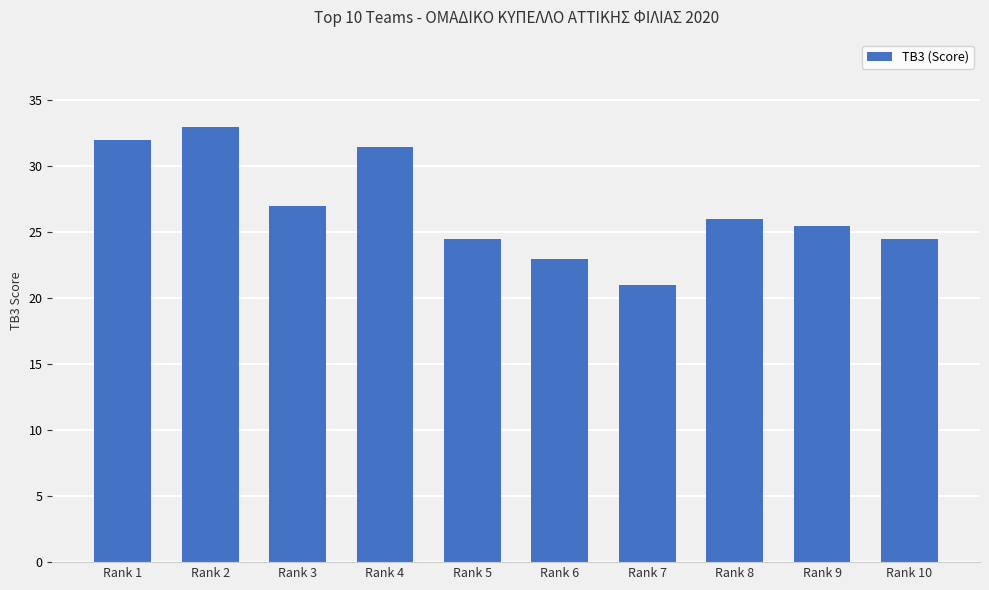

Reading left to right, list all the values displayed in this chart.

Rank 1=32.0	Rank 2=33.0	Rank 3=27.0	Rank 4=31.5	Rank 5=24.5	Rank 6=23.0	Rank 7=21.0	Rank 8=26.0	Rank 9=25.5	Rank 10=24.5